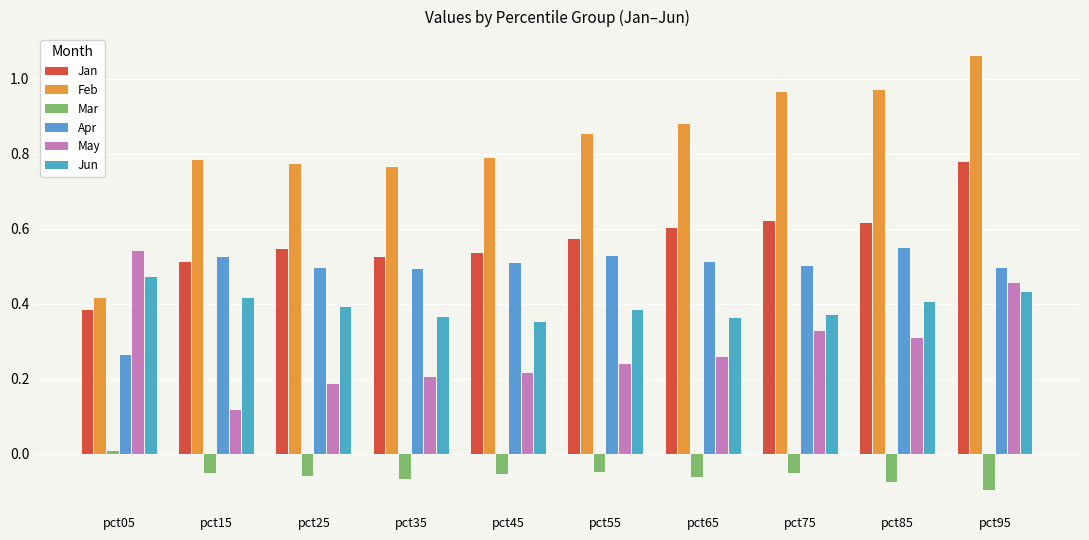

How many bars are there in each group?

6